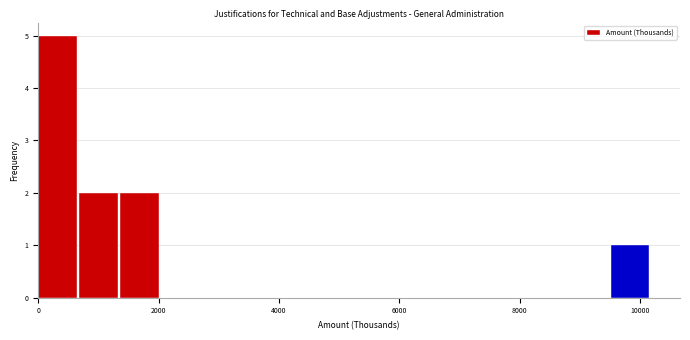

Around what value on the x-axis is the tallest bar? Give the approximate position of its centre, as read against the axis.

400